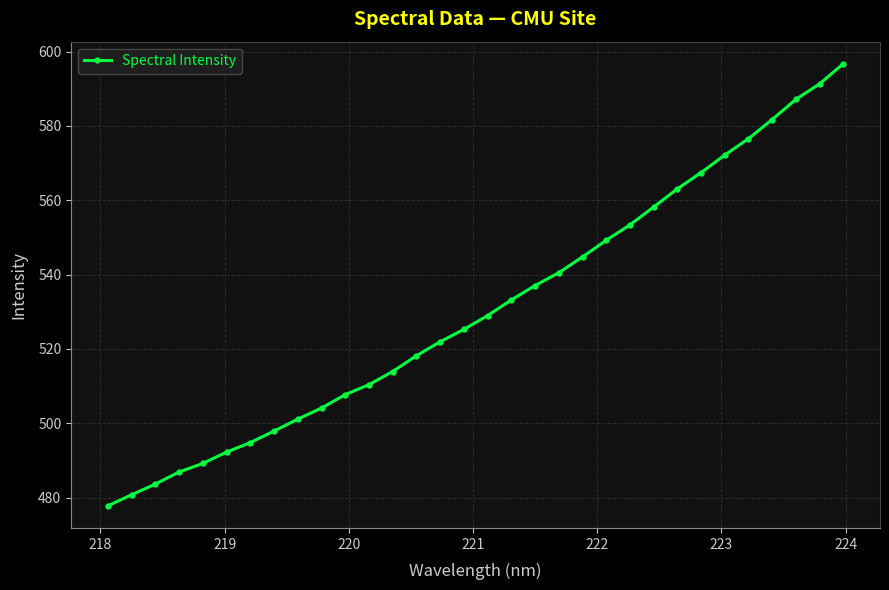

What is the value of the 22nd point from the left?

549.2